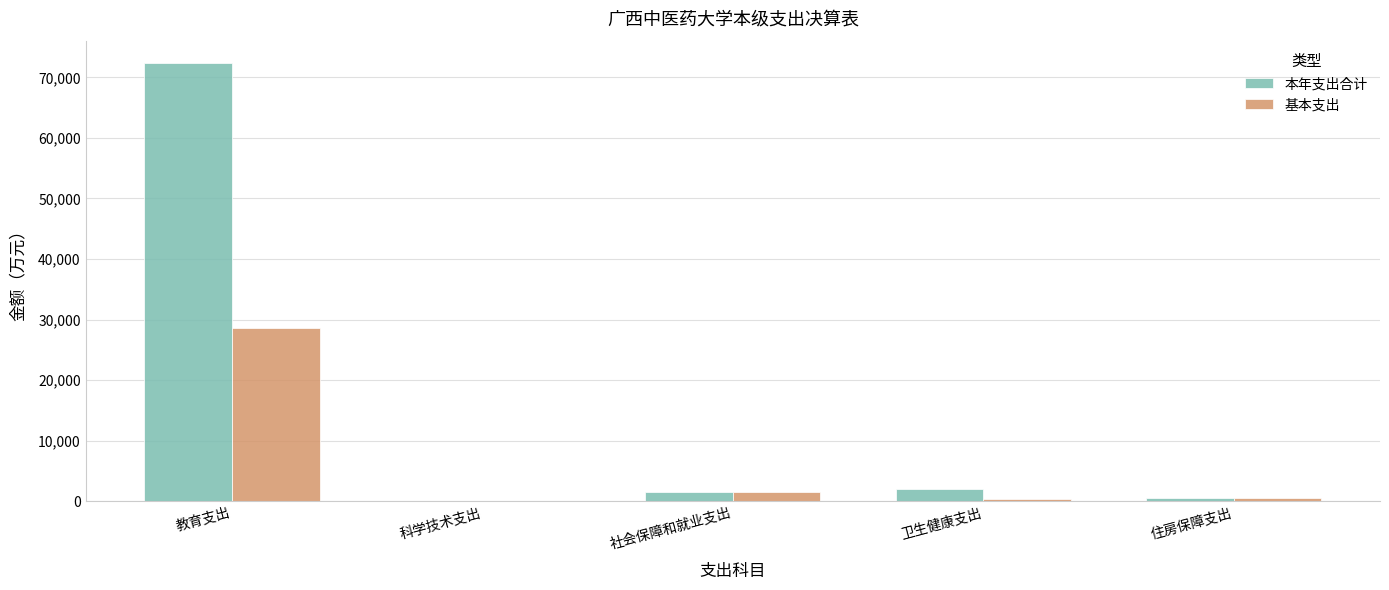

Is the value of 基本支出 at 科学技术支出 greater than the value of 本年支出合计 at 卫生健康支出?

No